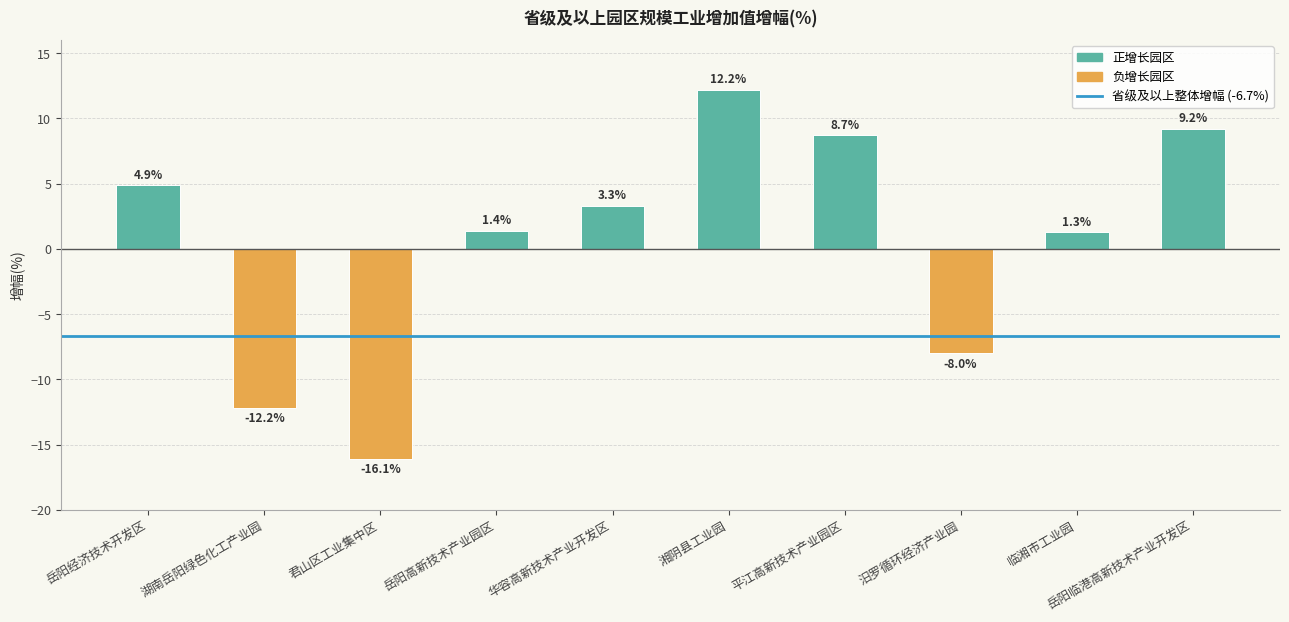

List the labels in order of value, largest first.

湘阴县工业园, 岳阳临港高新技术产业开发区, 平江高新技术产业园区, 岳阳经济技术开发区, 华容高新技术产业开发区, 岳阳高新技术产业园区, 临湘市工业园, 汨罗循环经济产业园, 湖南岳阳绿色化工产业园, 君山区工业集中区